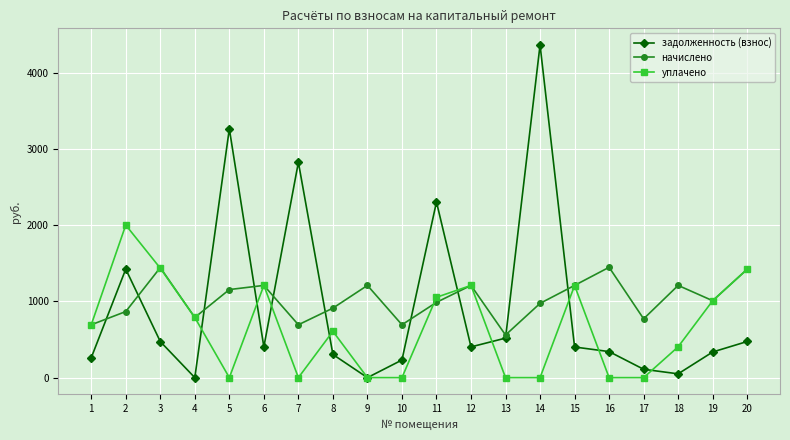

What is the average value of the задолженность (взнос) series?

925.3